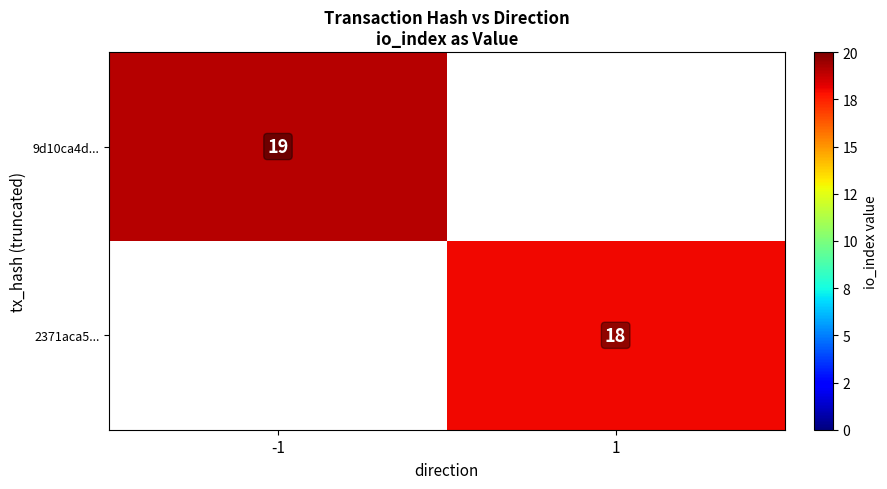

Is it true that 9d10ca4d... equals 7 at -1?

False